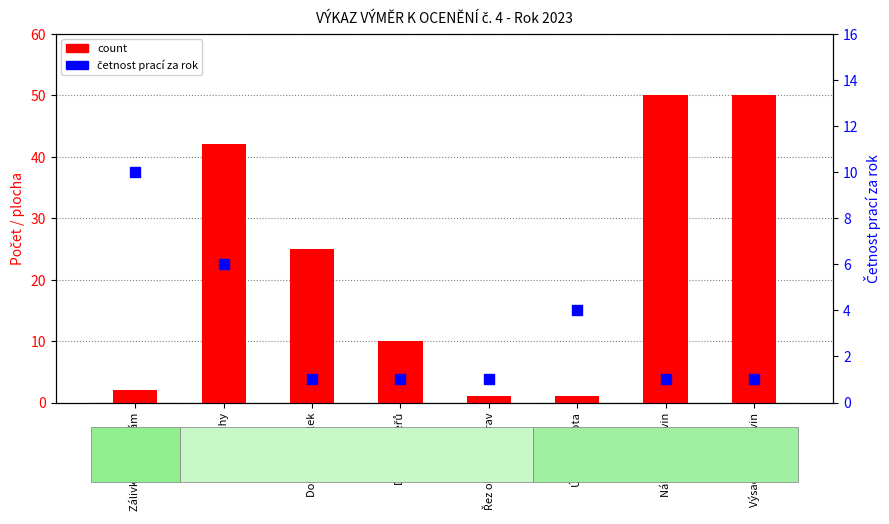

Which series reaches the minimum Y coordinate?

count